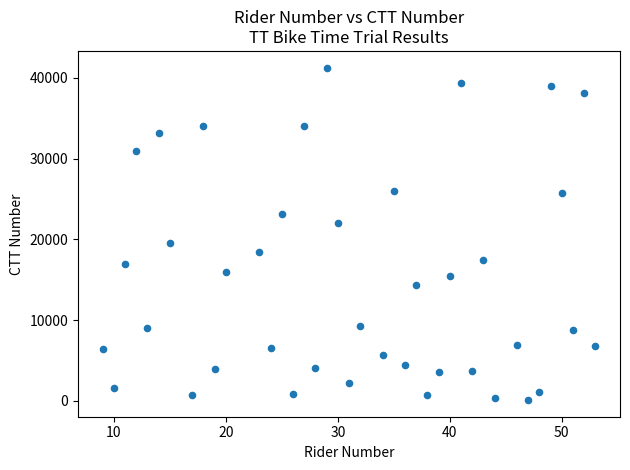

What is the range of X values (max minus min)?

44